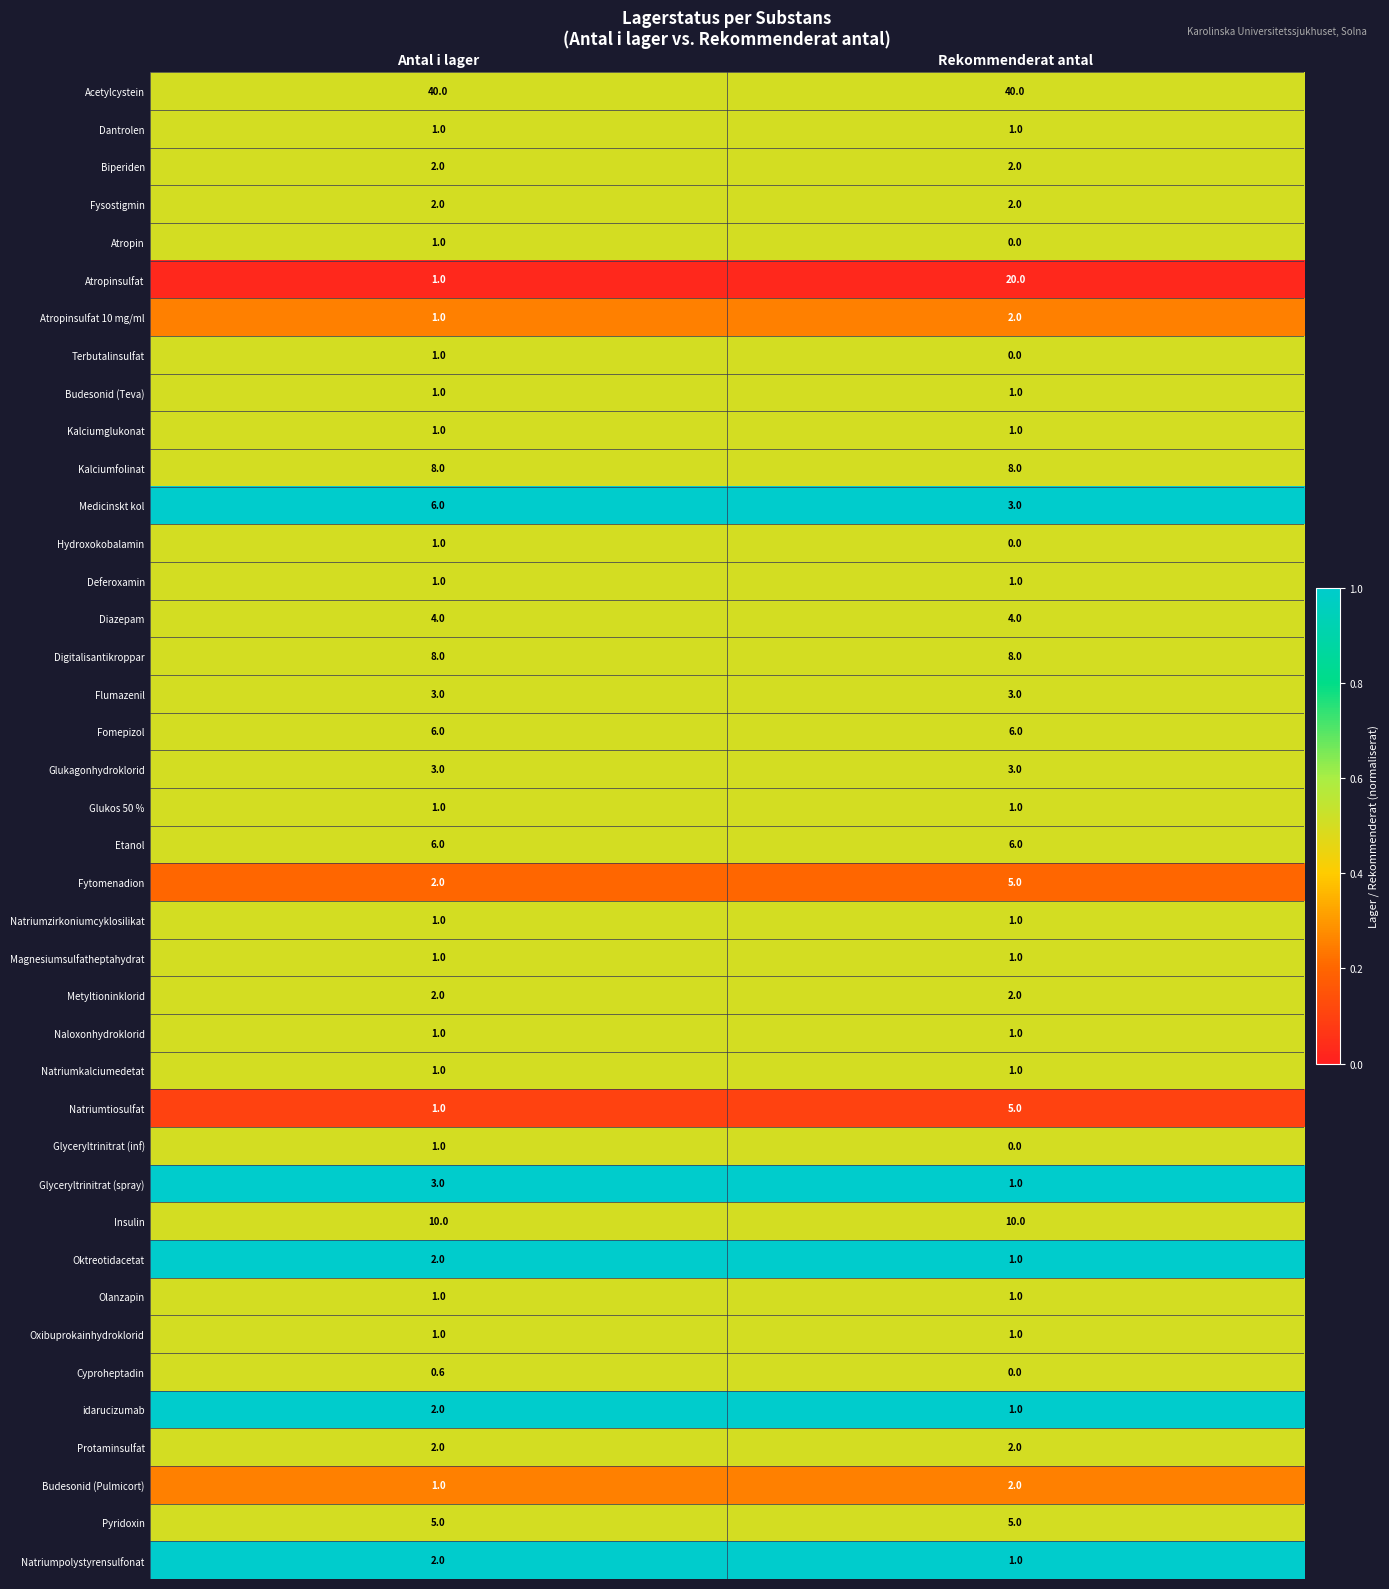

Rank the categories by Atropin value from lowest to highest.

Rekommenderat antal, Antal i lager